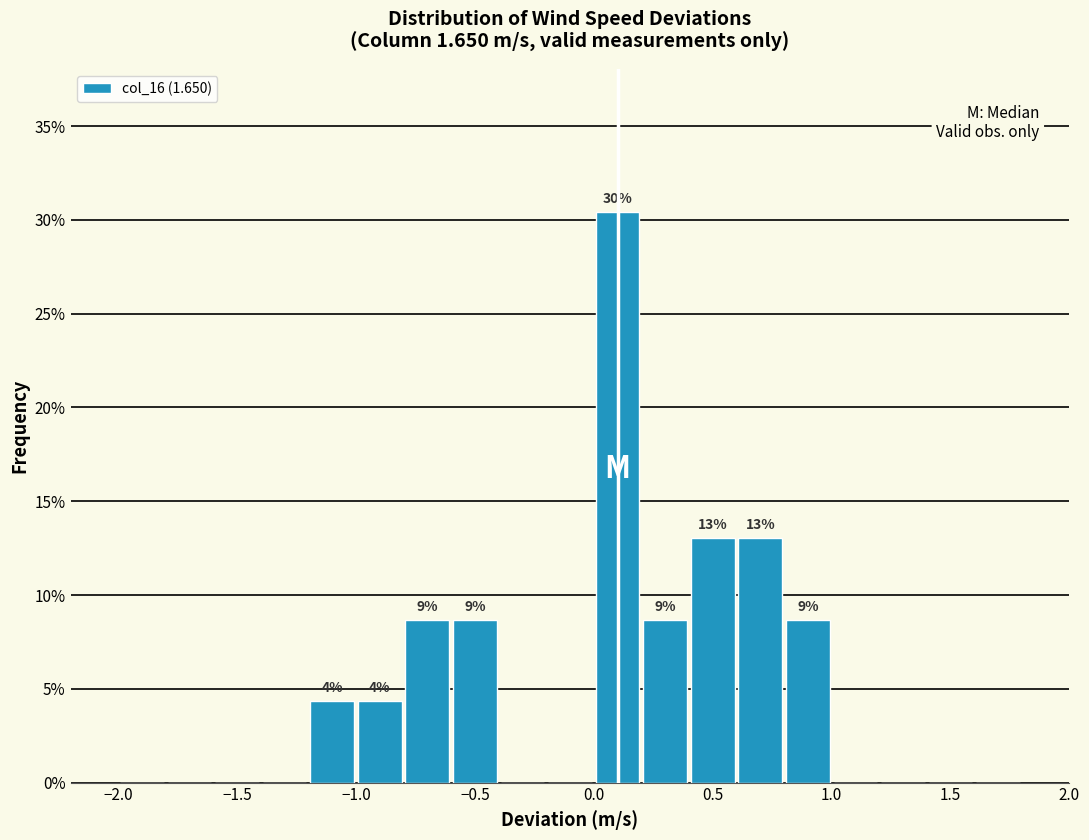

Which range on the x-axis has the tallest bar?

0.0 to 0.2